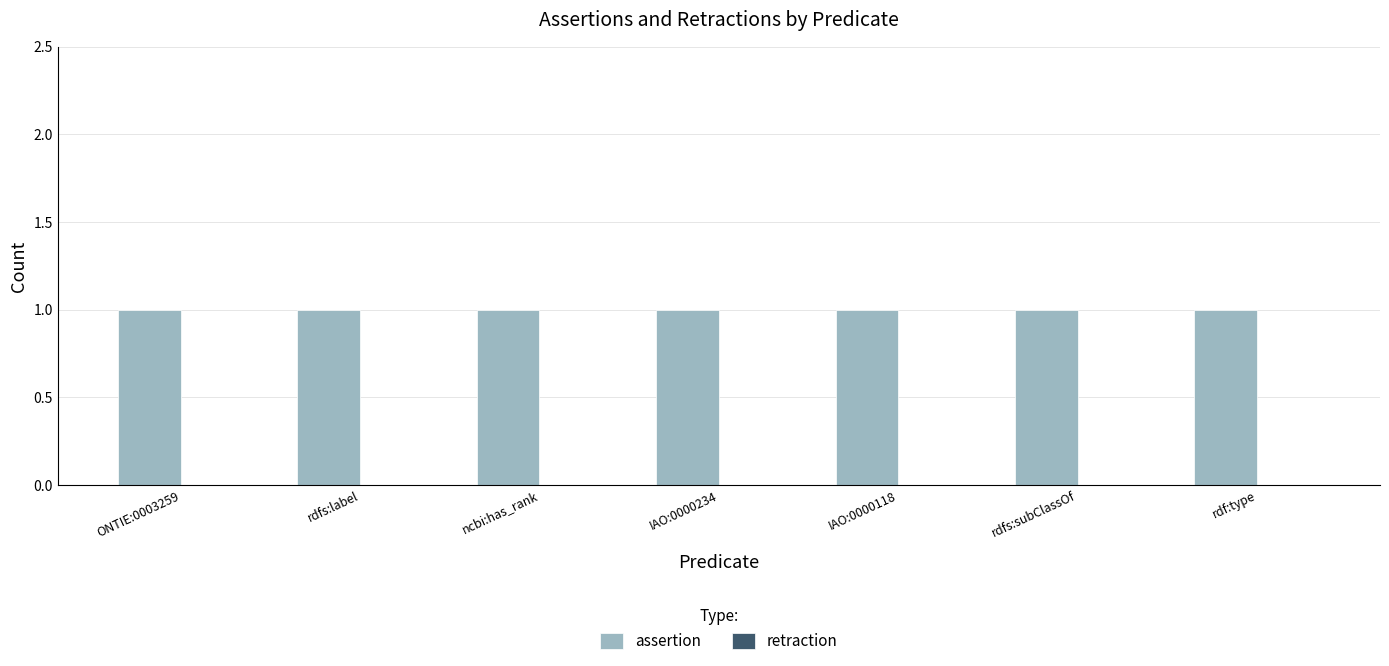

The assertion series shows 1 at ONTIE:0003259. True or false?

True